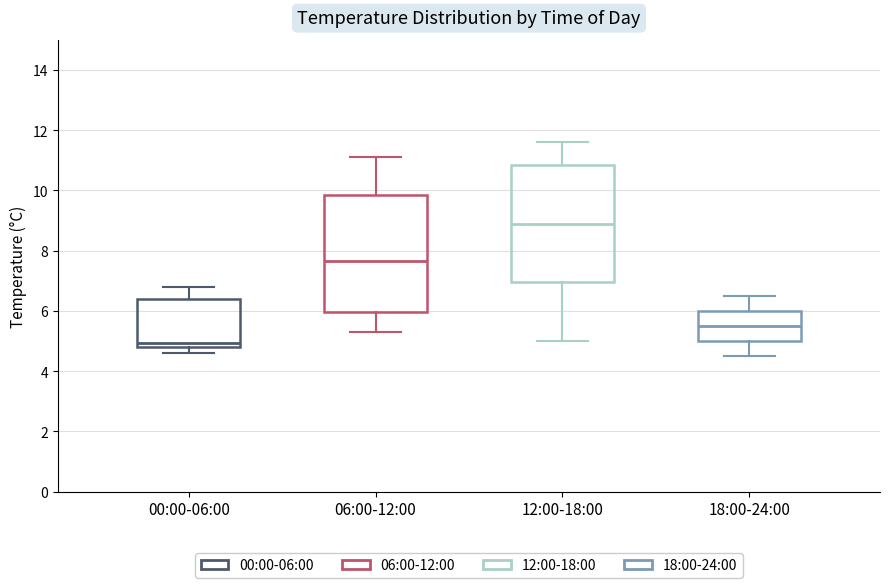

Reading left to right, transcribe this box plot: for each box, give where its median line is, the range the box spans, and where its two whiskers end, as read against the y-axis. The values are not printed on the chart, so give them approximately, as read against the axis.

00:00-06:00: median 5.0, box 4.8 to 6.4, whiskers 4.6 to 6.8
06:00-12:00: median 7.6, box 6.0 to 9.8, whiskers 5.4 to 11.2
12:00-18:00: median 9.0, box 7.0 to 10.8, whiskers 5.0 to 11.6
18:00-24:00: median 5.6, box 5.0 to 6.0, whiskers 4.6 to 6.6